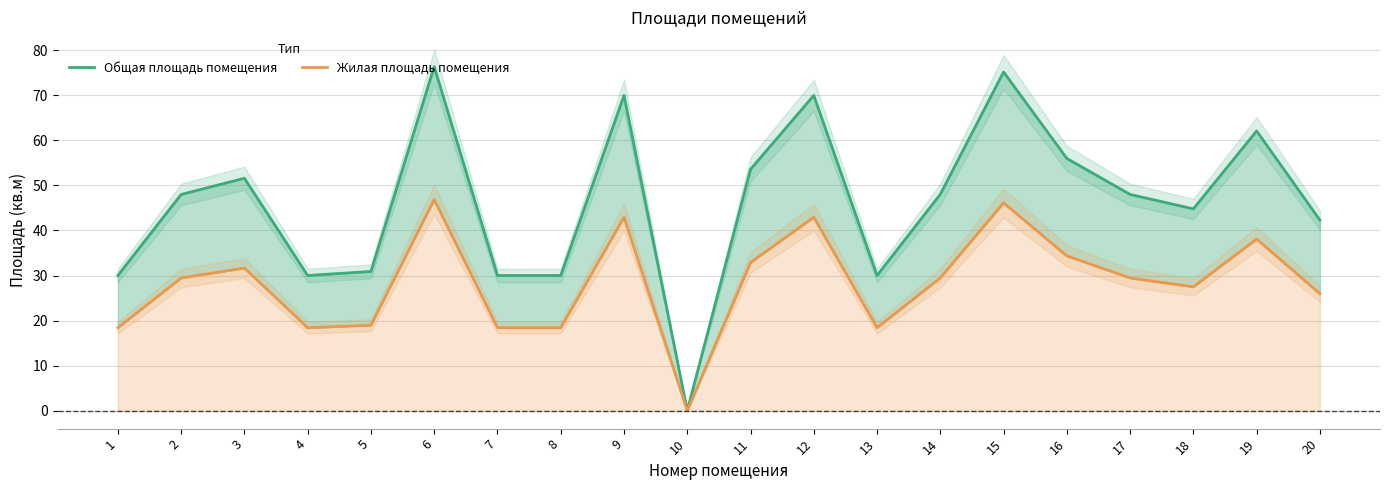

True or false: Жилая площадь помещения and Общая площадь помещения cross at least once.

False